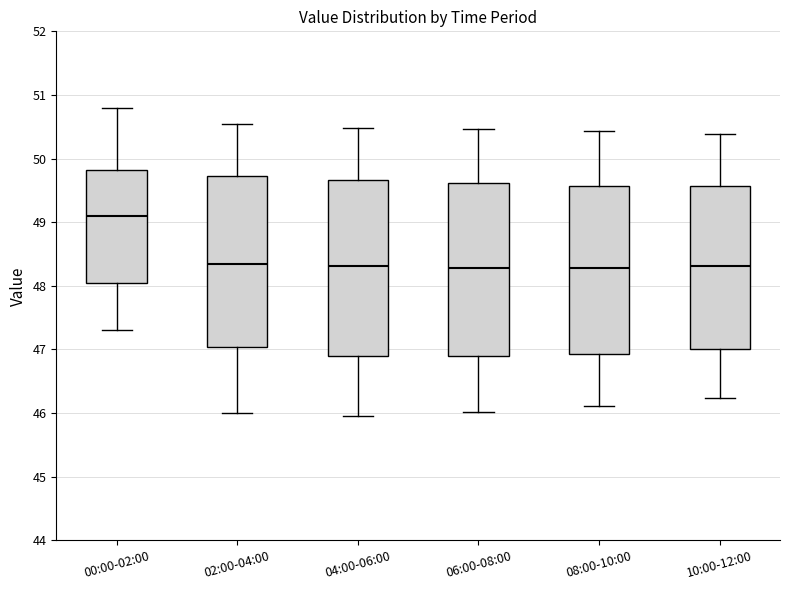

Reading left to right, read every box against the y-axis: the position of its median line, the range the box covers, and the ends of its whiskers. The values are not printed on the chart, so give them approximately, as read against the axis.

00:00-02:00: median 49.1, box 48.0 to 49.8, whiskers 47.3 to 50.8
02:00-04:00: median 48.4, box 47.0 to 49.7, whiskers 46.0 to 50.6
04:00-06:00: median 48.3, box 46.9 to 49.7, whiskers 46.0 to 50.5
06:00-08:00: median 48.3, box 46.9 to 49.6, whiskers 46.0 to 50.5
08:00-10:00: median 48.3, box 46.9 to 49.6, whiskers 46.1 to 50.4
10:00-12:00: median 48.3, box 47.0 to 49.6, whiskers 46.2 to 50.4